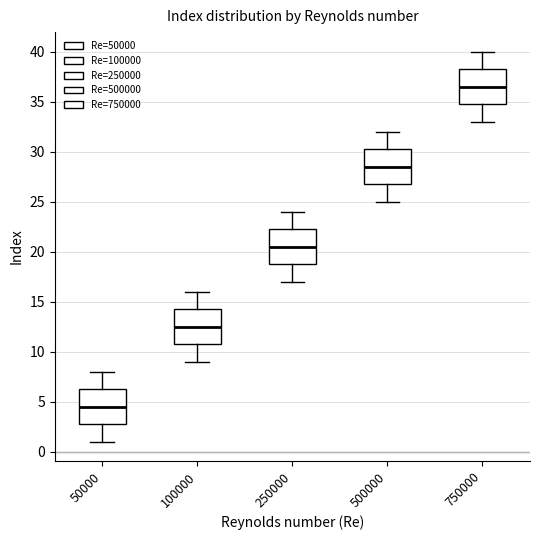

Where does the lower whisker of the box at x = 50000 end on the y-axis? The values are not printed on the chart, so give them approximately, as read against the axis.

1.0